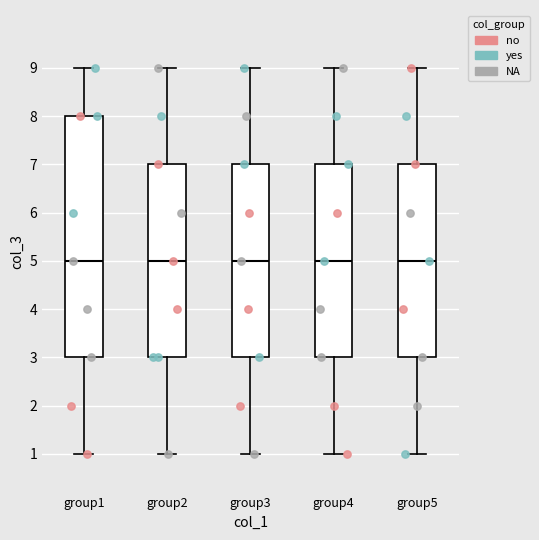

Reading left to right, transcribe this box plot: for each box, give where its median line is, the range the box spans, and where its two whiskers end, as read against the y-axis. The values are not printed on the chart, so give them approximately, as read against the axis.

group1: median 5, box 3 to 8, whiskers 1 to 9
group2: median 5, box 3 to 7, whiskers 1 to 9
group3: median 5, box 3 to 7, whiskers 1 to 9
group4: median 5, box 3 to 7, whiskers 1 to 9
group5: median 5, box 3 to 7, whiskers 1 to 9